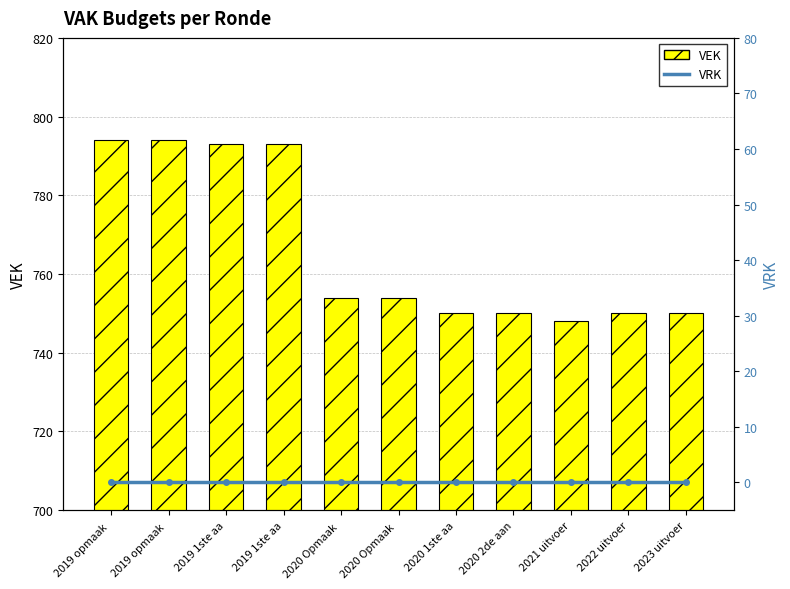

The value of VRK at 2023 uitvoer is 0. True or false?

True